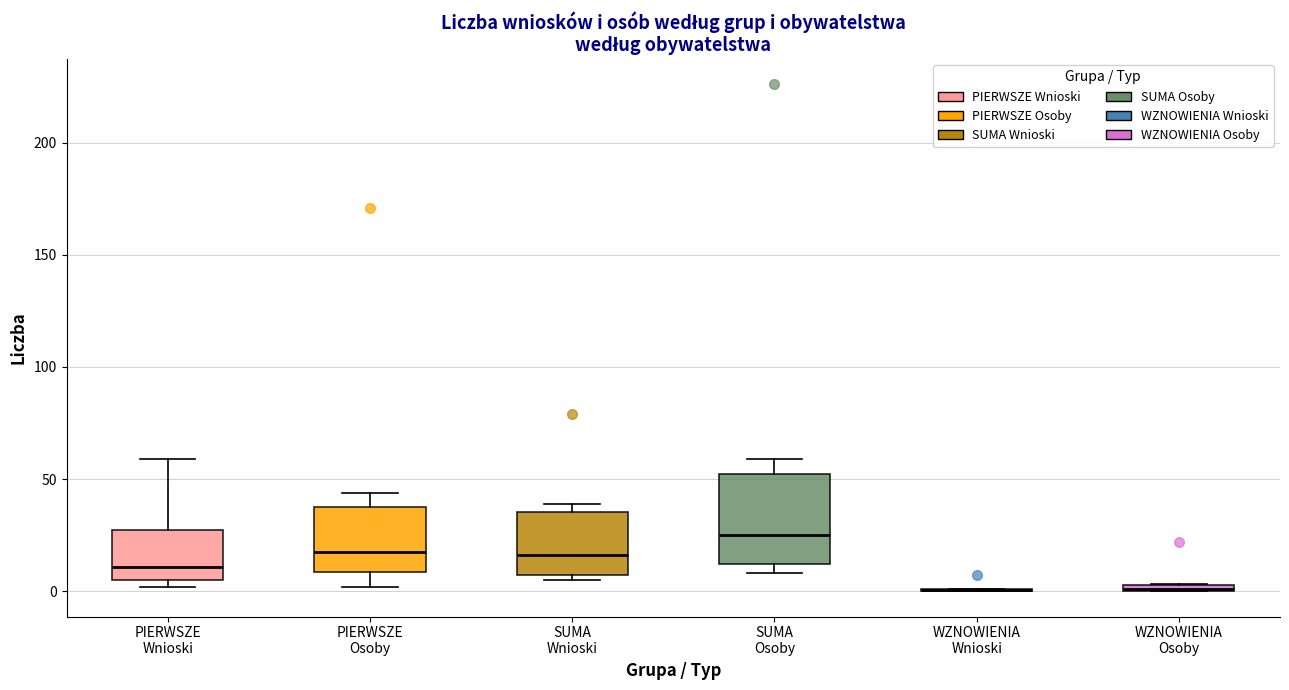

Comparing the boxes themselves (not the whiskers), which one is the tallest?

SUMA Osoby